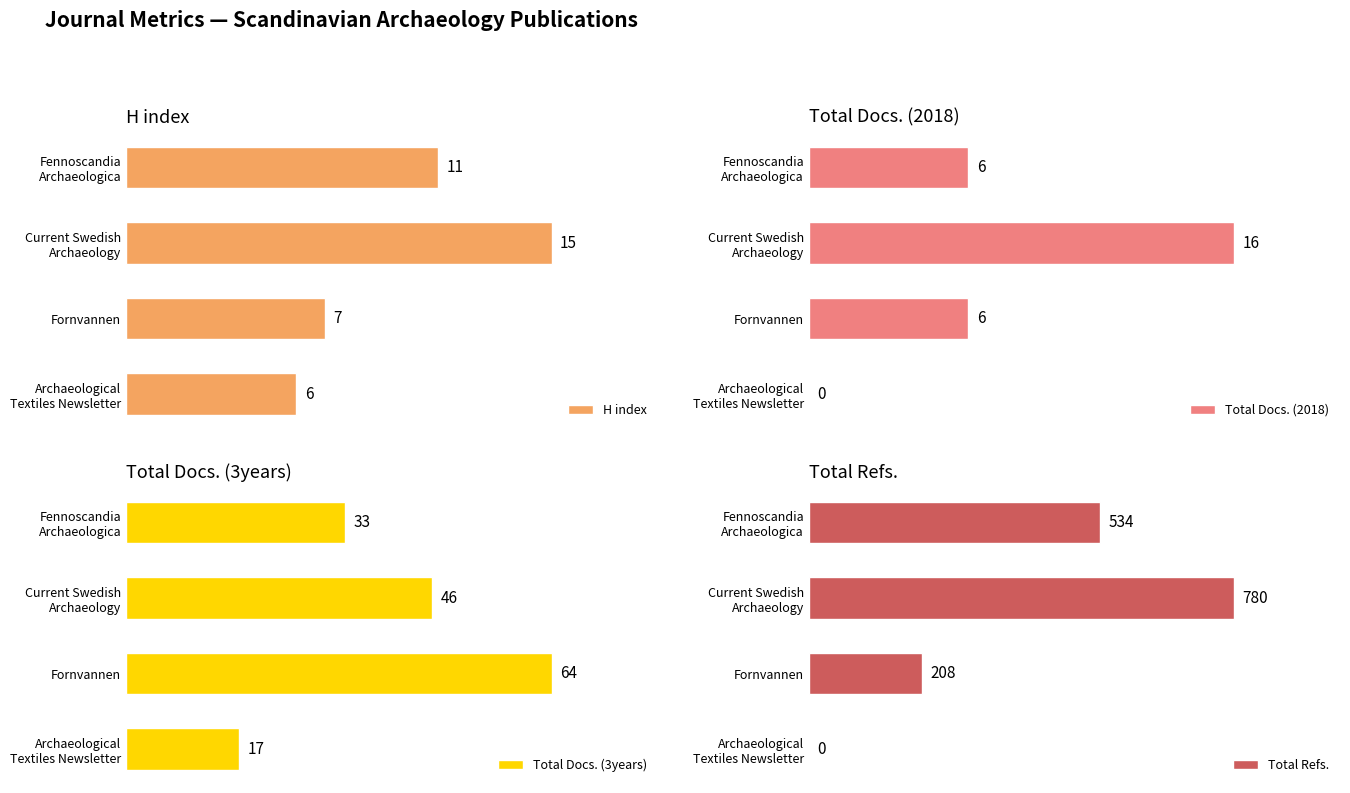

At which label does Total Docs. (3years) reach its peak?

Fornvannen